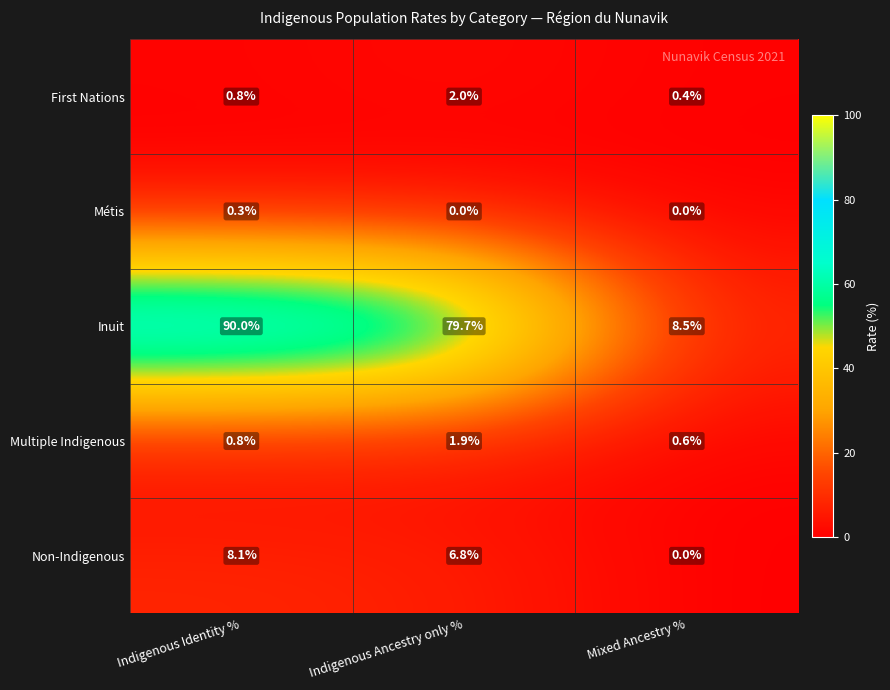

List the series in order of their peak value, highest first.

Inuit, Non-Indigenous, First Nations, Multiple Indigenous, Métis